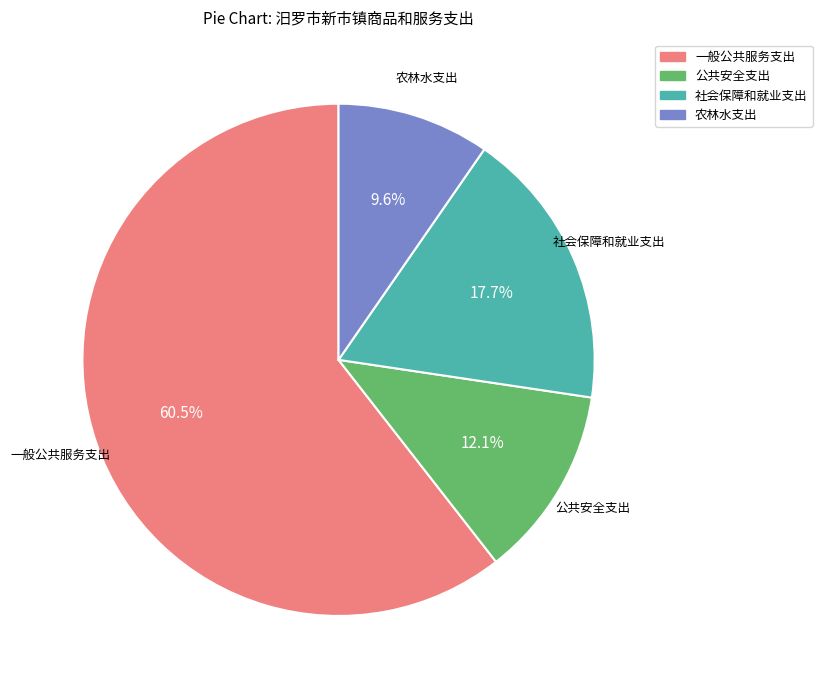

To the nearest percent, what is the difference between the 农林水支出 and 一般公共服务支出 slice percentages?

51%